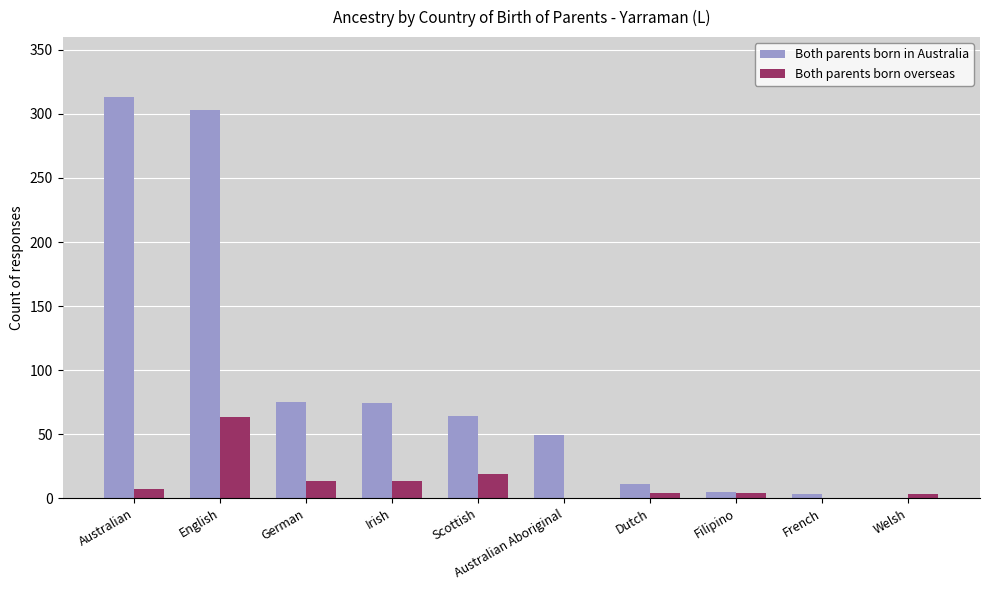

Which series has the largest total across all categories?

Both parents born in Australia